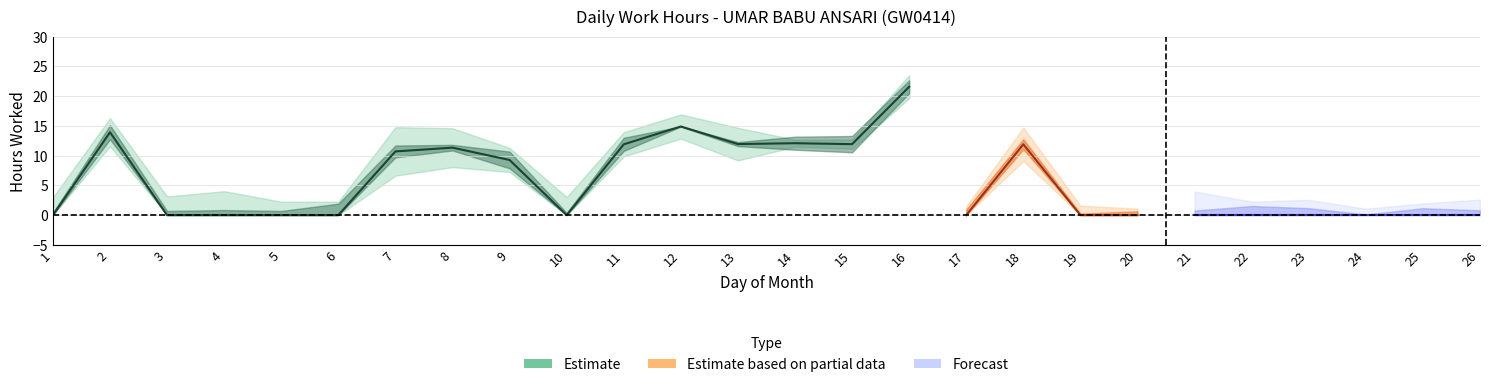

What is the value of the Hours Worked point at the 9th from the left?

9.3